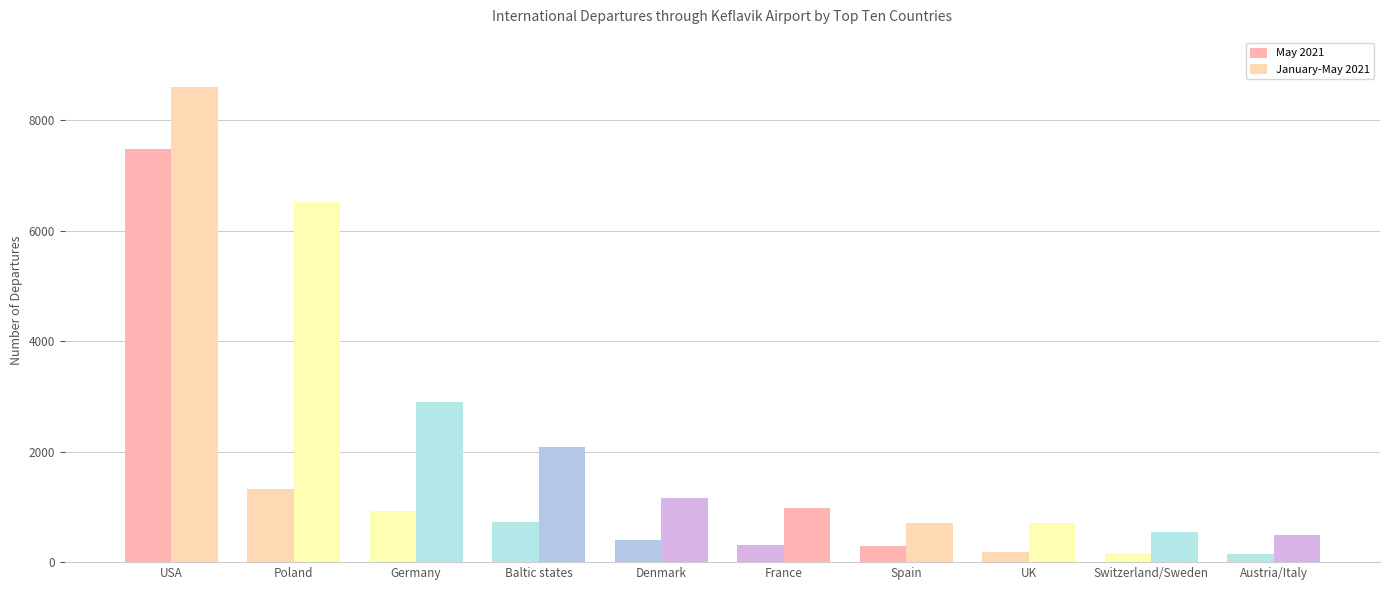

What is the label of the 8th bar from the left?

UK